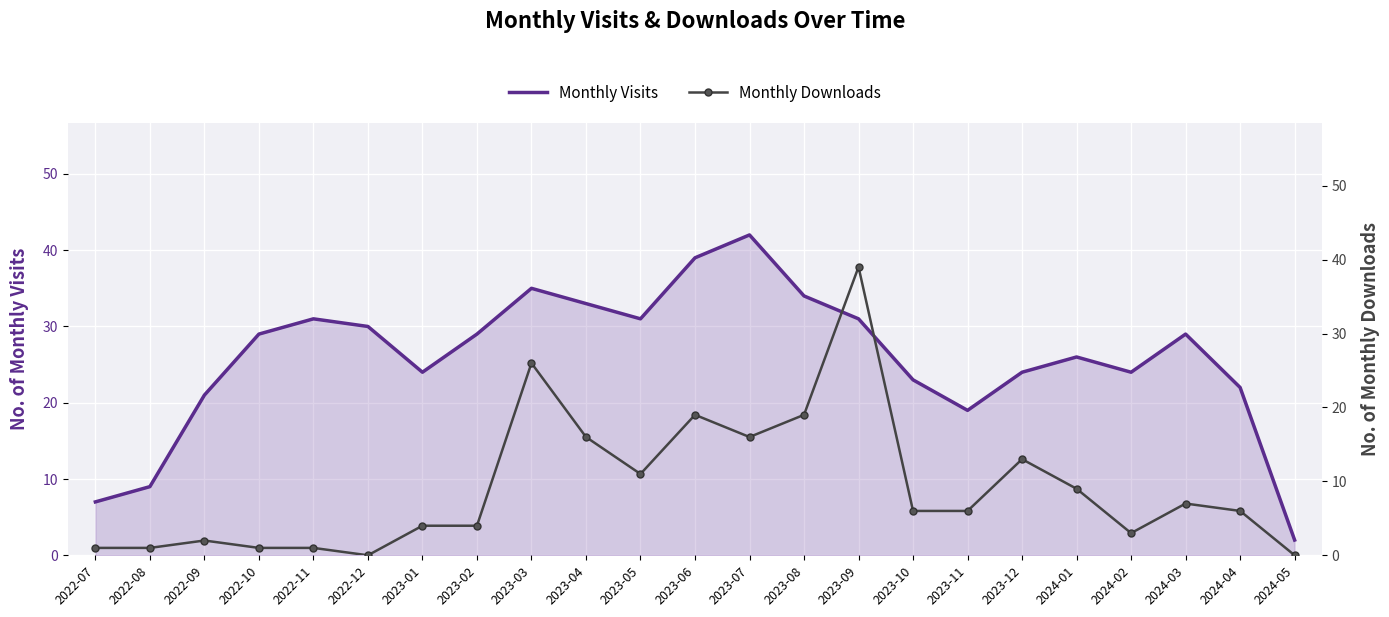

Is the value of Monthly Downloads at 2024-01 greater than the value of Monthly Visits at 2023-06?

No